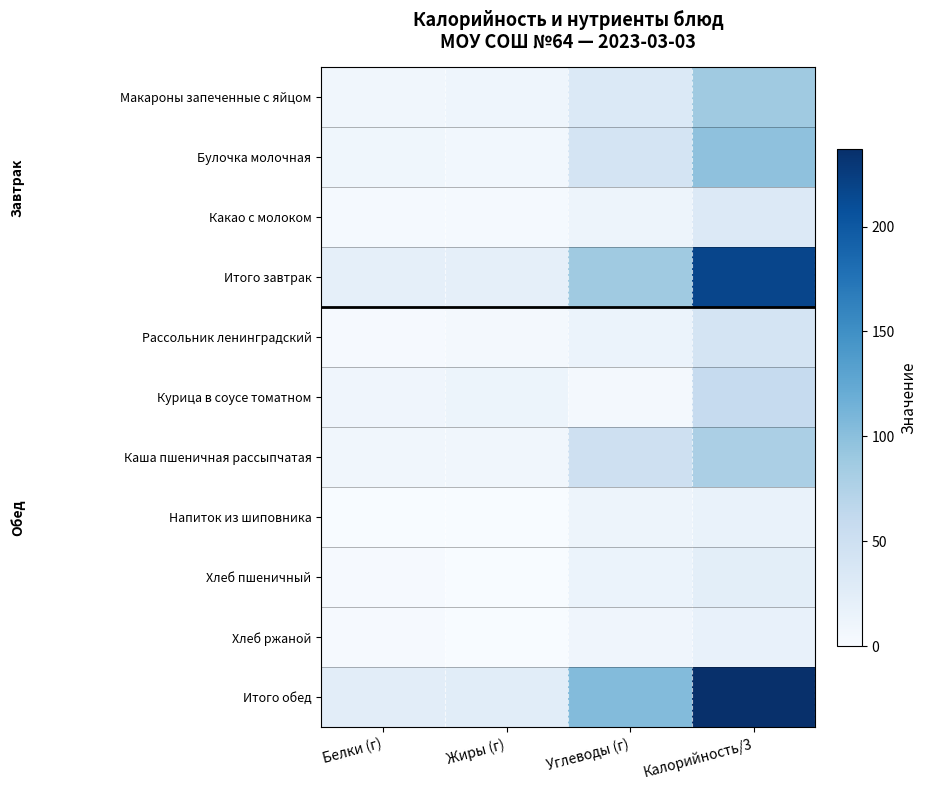

At how many categories does at least one series exceed 139?

1